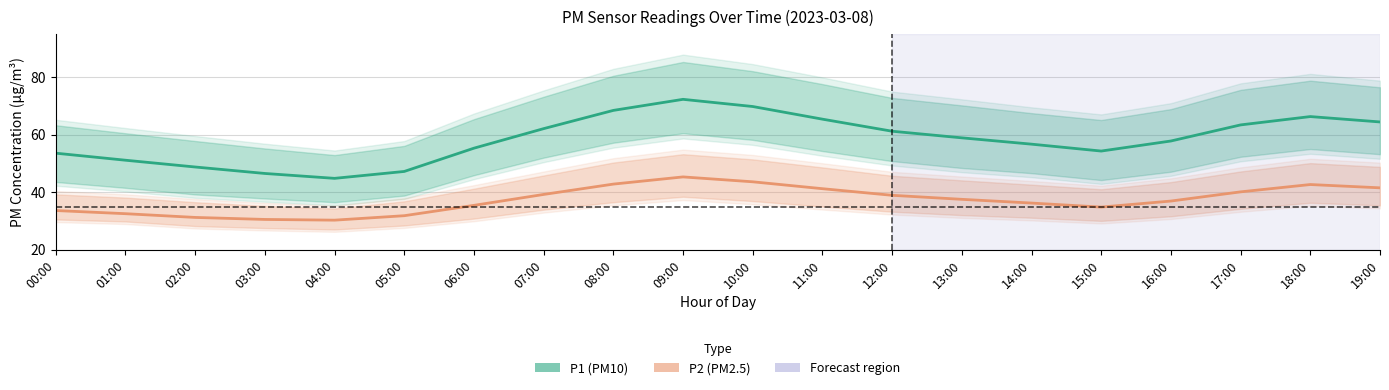

Rank the series at 11:00 from lowest to highest value.

P2 (PM2.5), P1 (PM10)